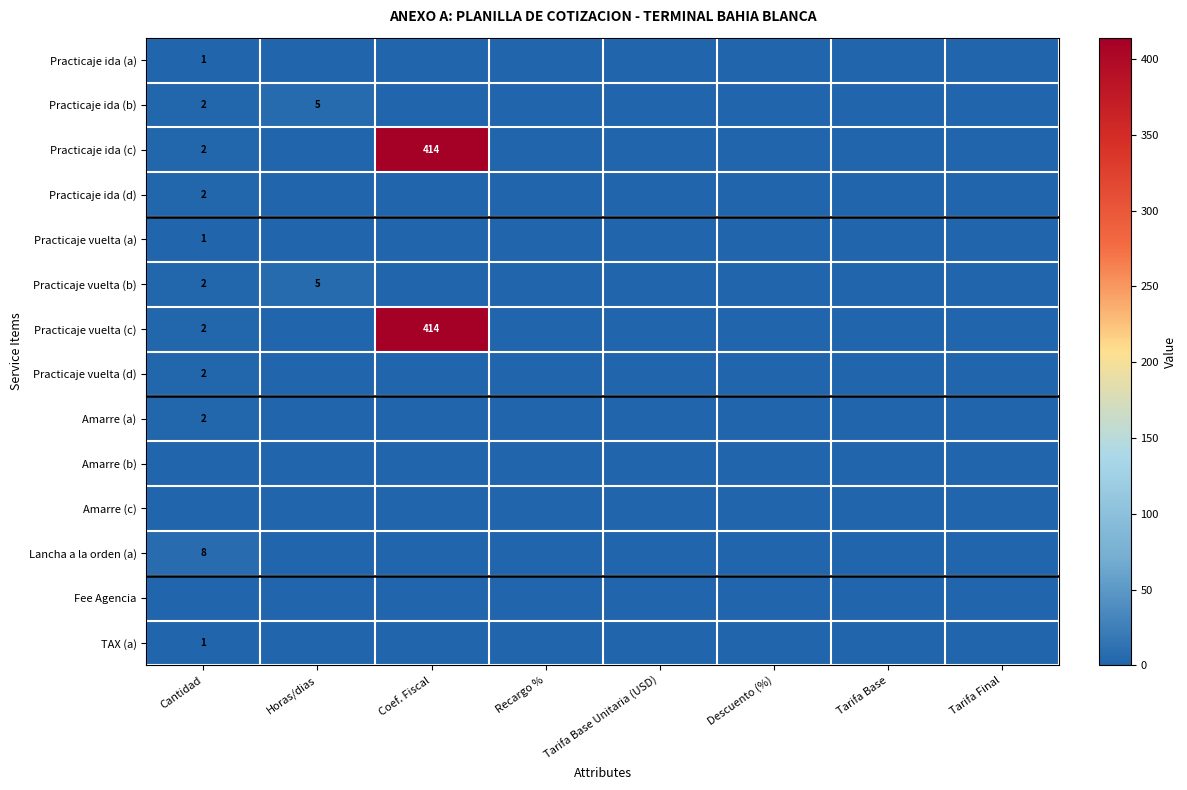

The value of Practicaje ida (a) at Cantidad is 1. True or false?

True